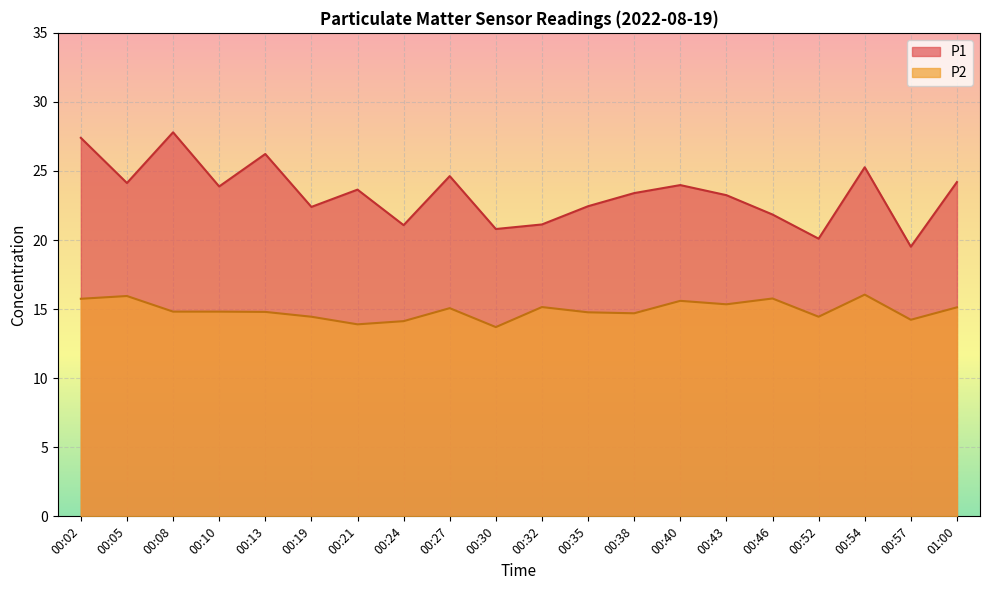

Does the chart display data point markers on the line(s)?

No